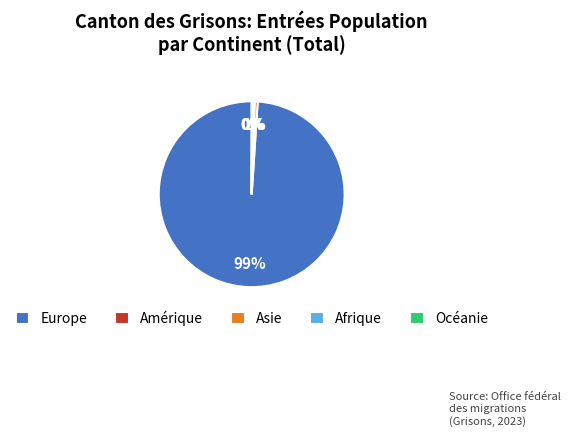

Is the sum of Europe and Amérique greater than half?

Yes